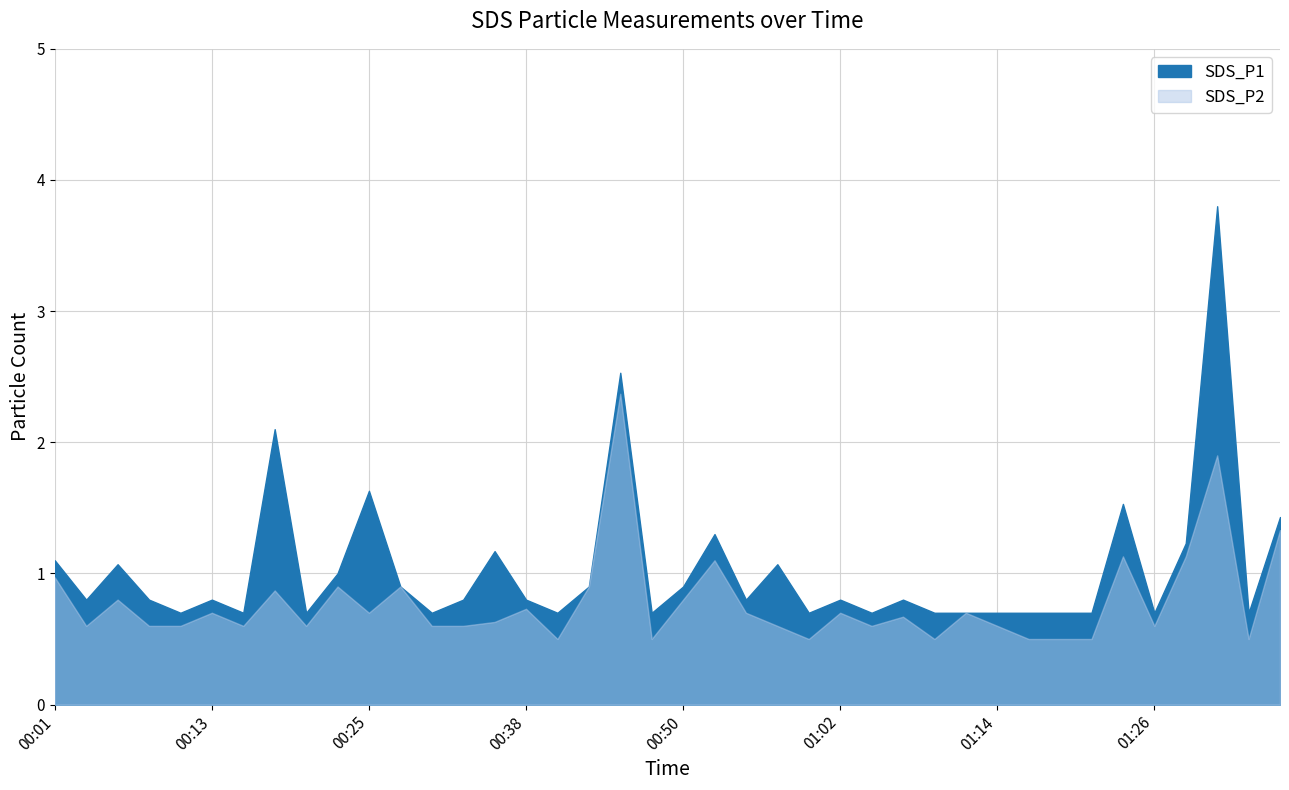

At which category does SDS_P1 reach its first local peak?

00:06